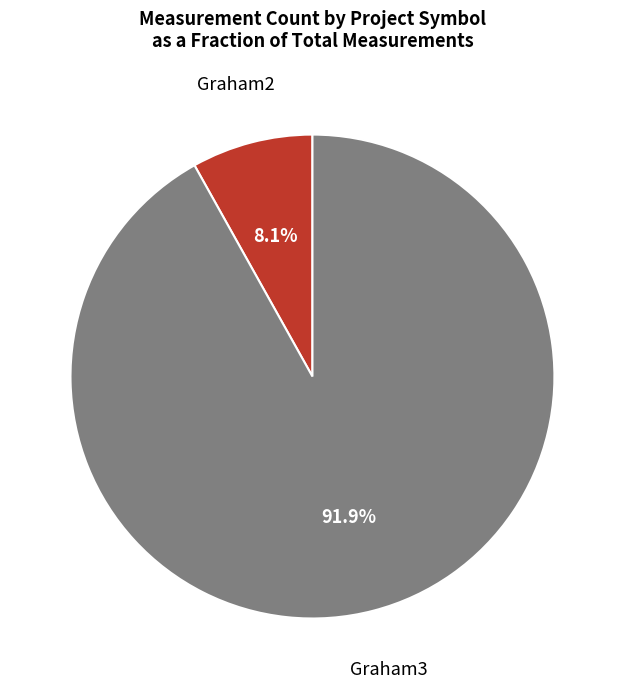

To the nearest percent, what percentage of the pie is Graham2?

8%